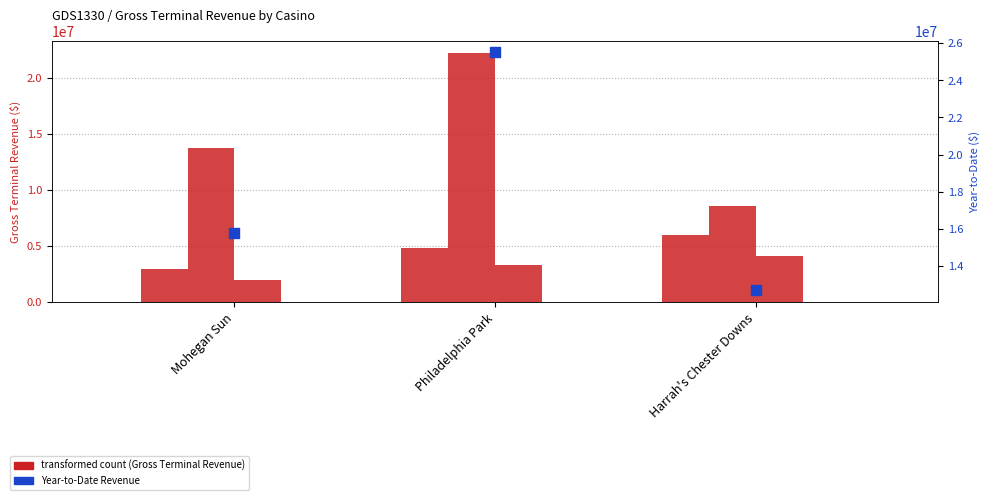

Is the value of January 2007 Month-to-Date at Philadelphia Park greater than the value of Year-to-Date at Mohegan Sun?

Yes